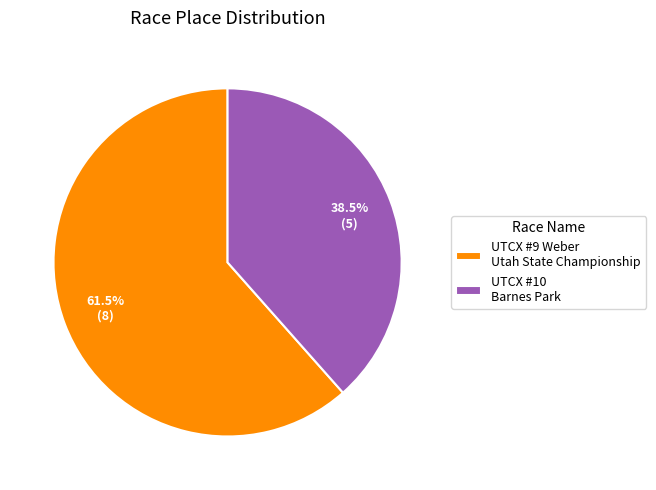

Approximately how many times larger is the value at UTCX #9 Weber Utah State Championship compared to UTCX #10 Barnes Park?

1.6